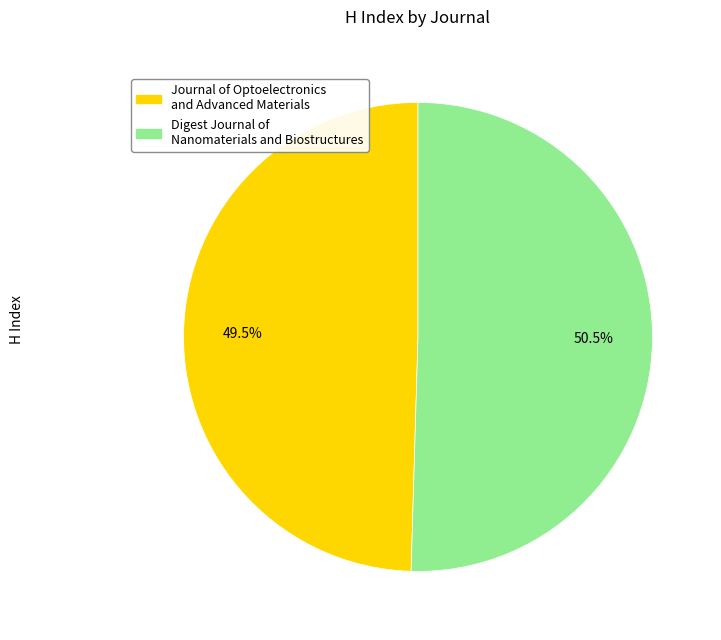

Does Journal of Optoelectronics and Advanced Materials represent more than half of the total?

No